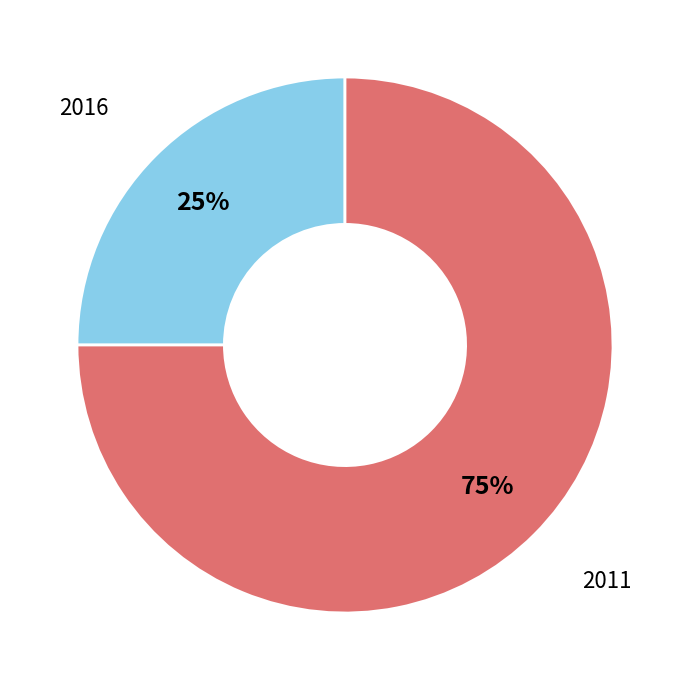

To the nearest percent, what is the difference between the largest and smallest slice percentages?

50%